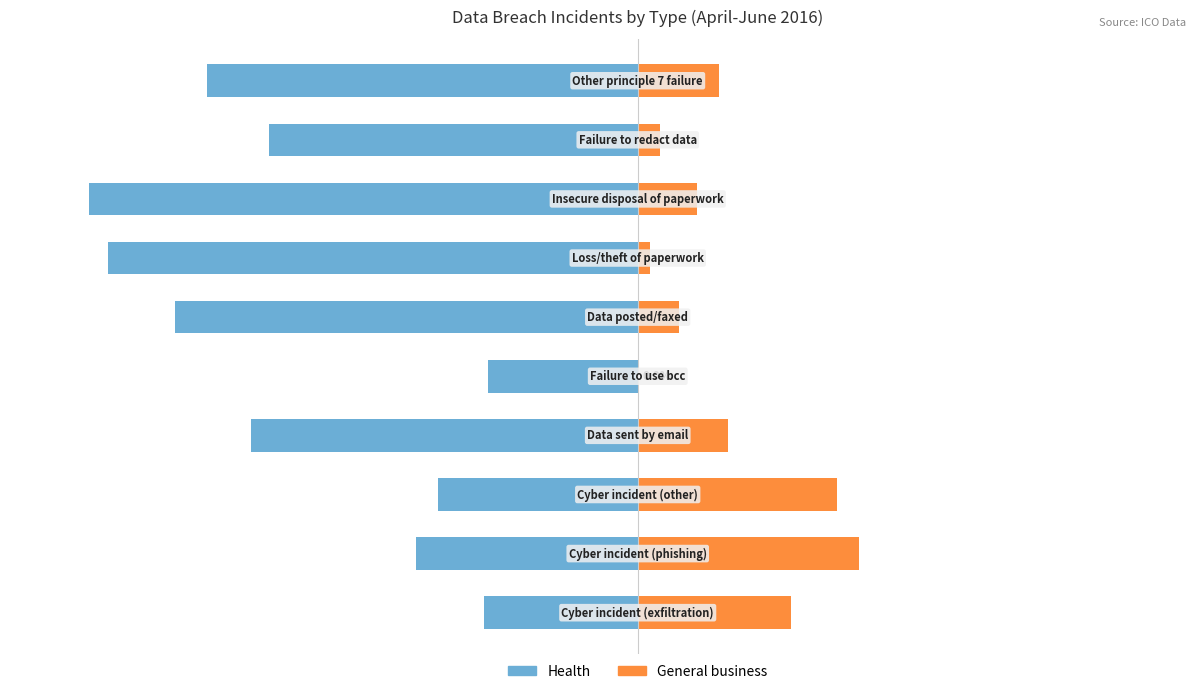

What are all the series names shown in the legend?

Health, General business